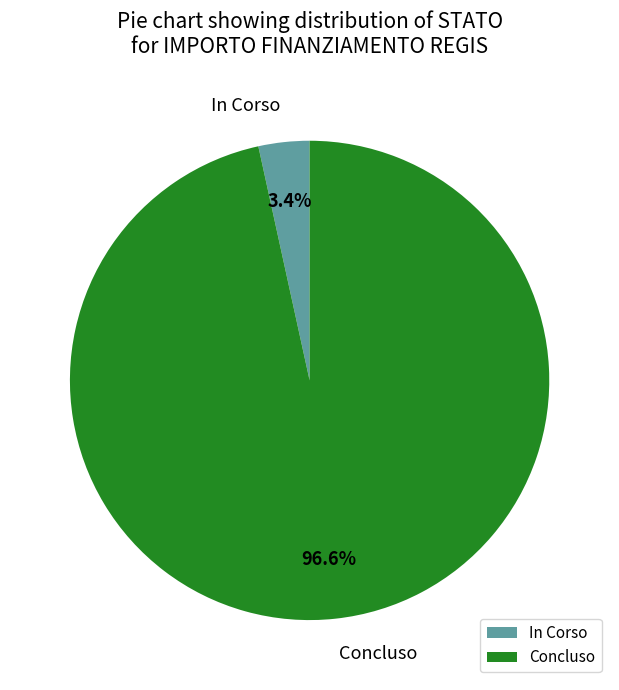

What is the majority slice?

Concluso